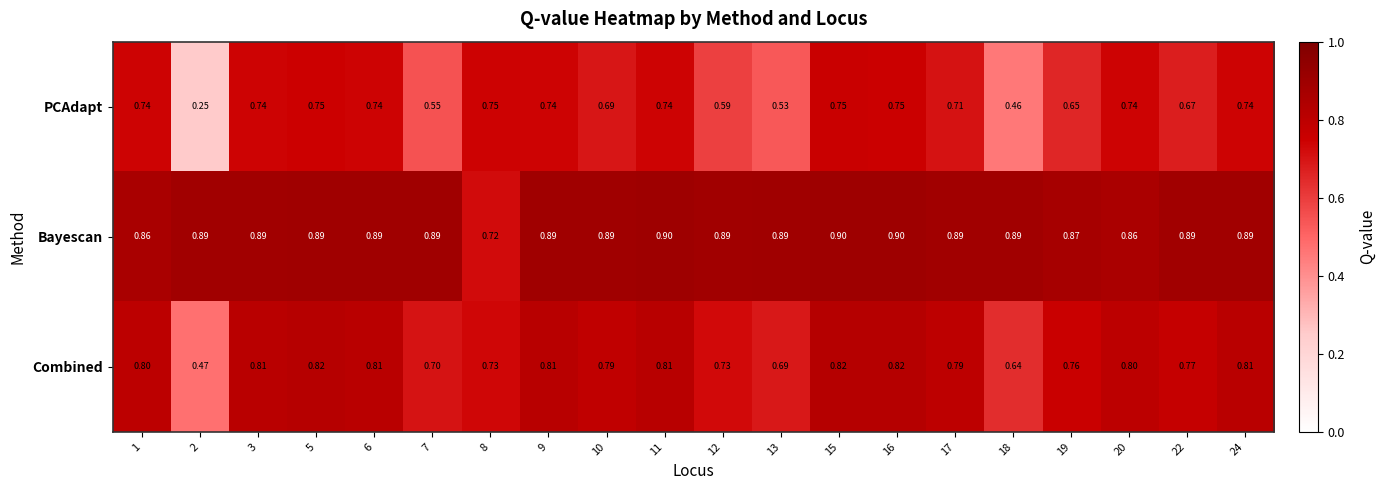

Which series has the largest range (max minus min)?

PCAdapt